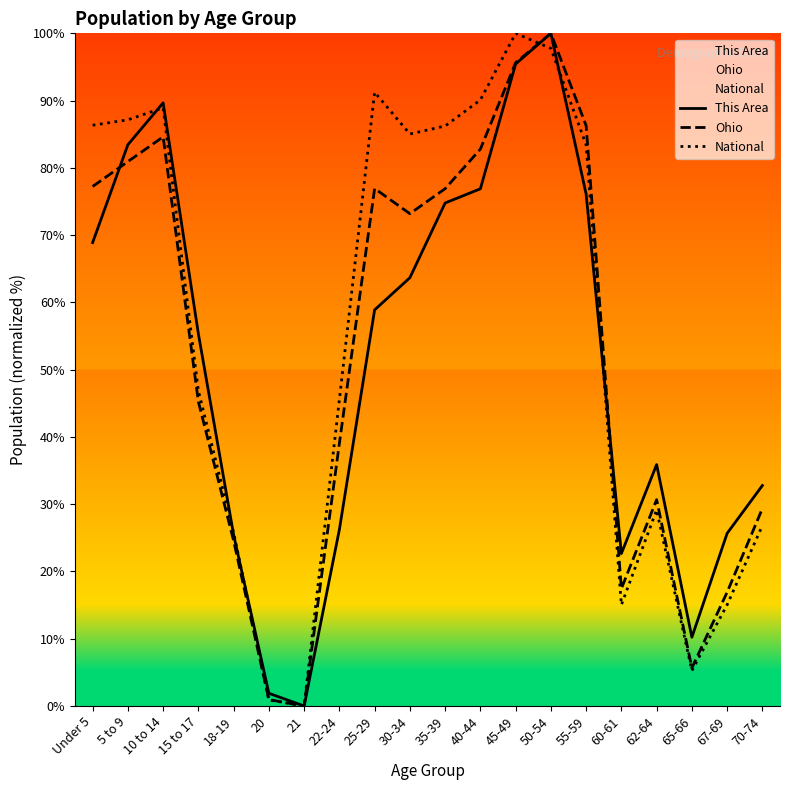

Rank the series by their average value, from lowest to highest.

This Area, Ohio, National